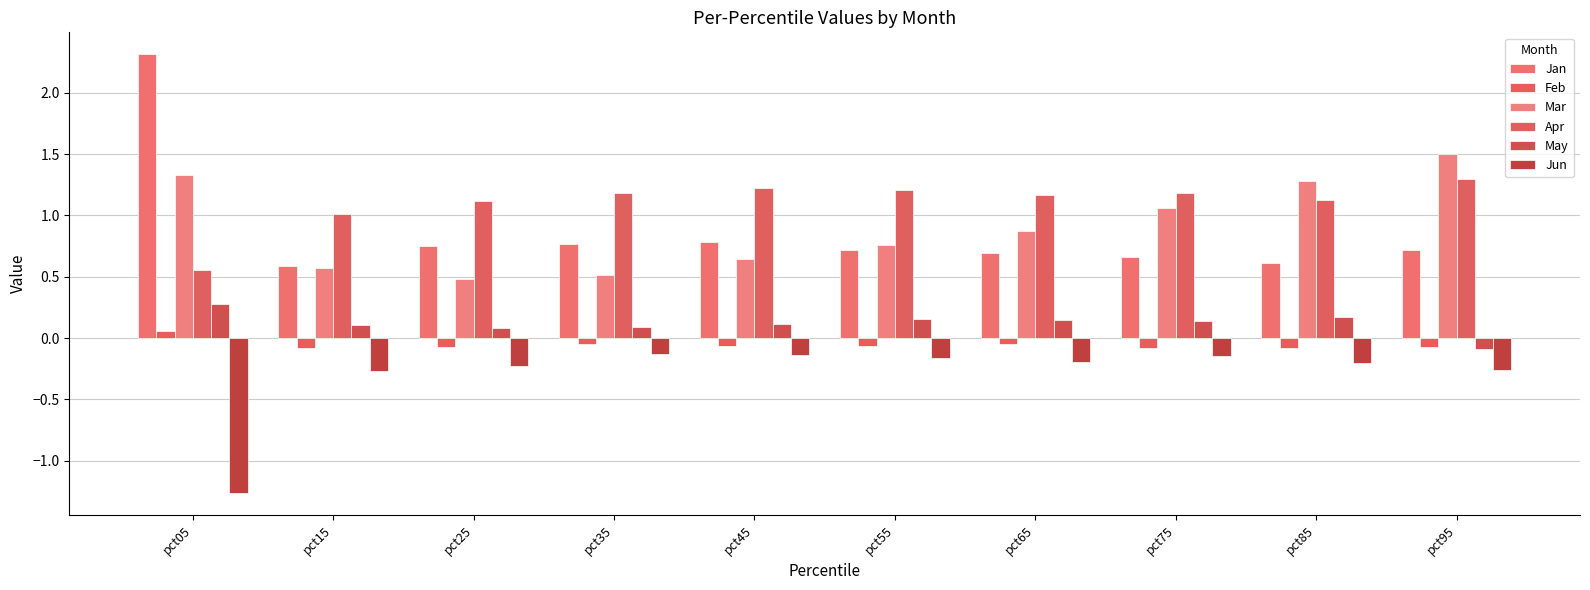

Where is Jun nearest to the value 0?

pct35